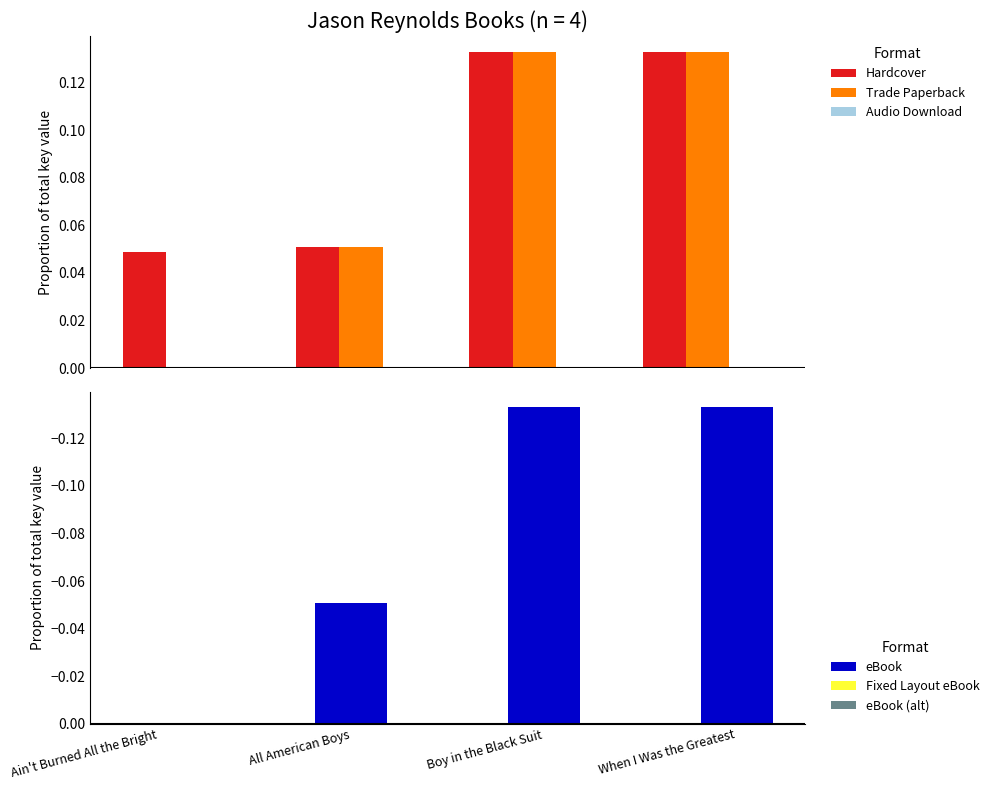

What is the difference between the Hardcover values at Ain't Burned All the Bright and Boy in the Black Suit?

0.1